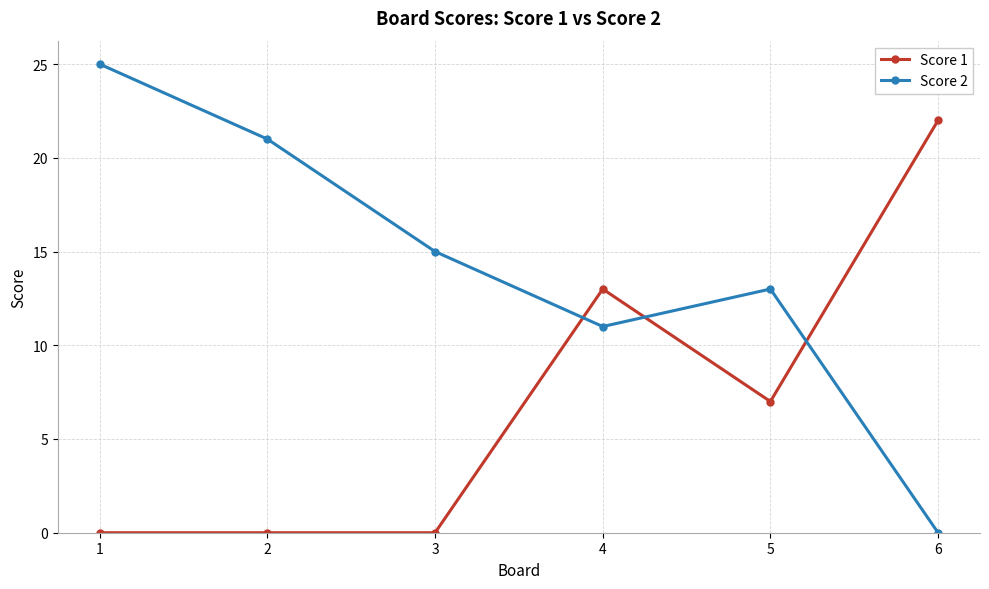

What is the value of the Score 1 point at the 4th from the left?

13